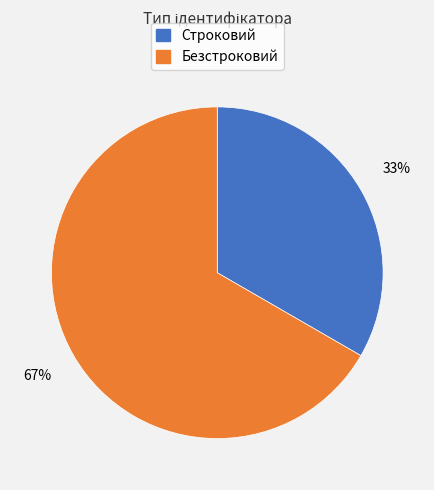

What is the ratio of the value at Строковий to the value at Безстроковий?

0.5